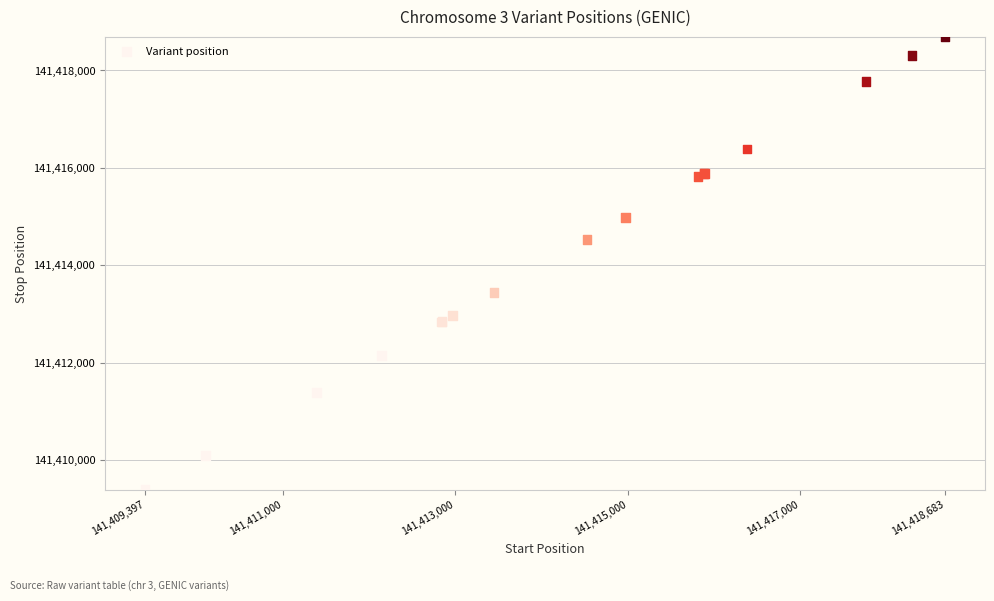

What Y value in the scatter plot is closest to 141414041?

141414528